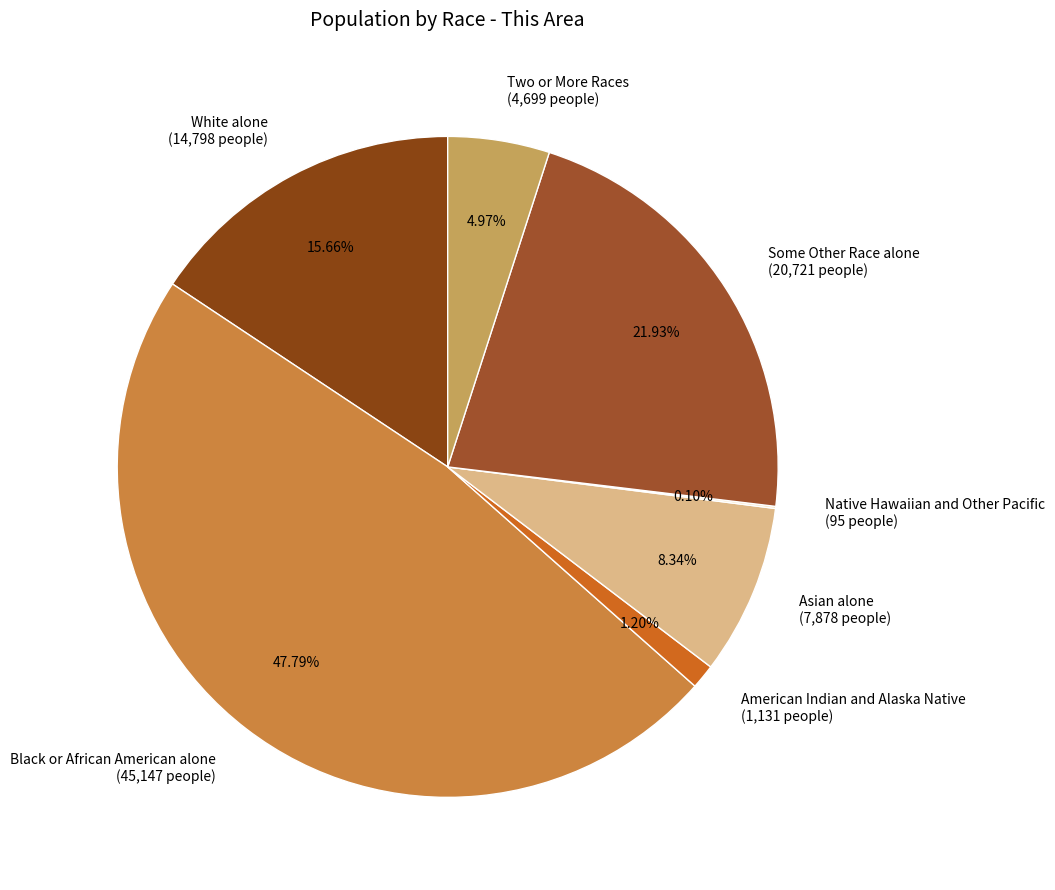

The American Indian and Alaska Native slice represents 8% of the pie. True or false?

False